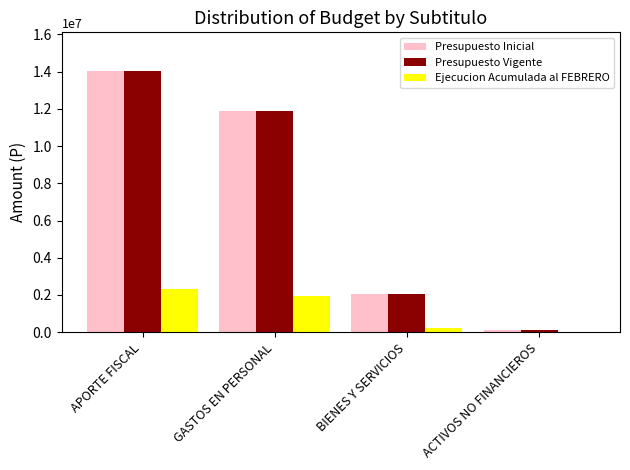

The Presupuesto Inicial series shows 18029885 at GASTOS EN PERSONAL. True or false?

False